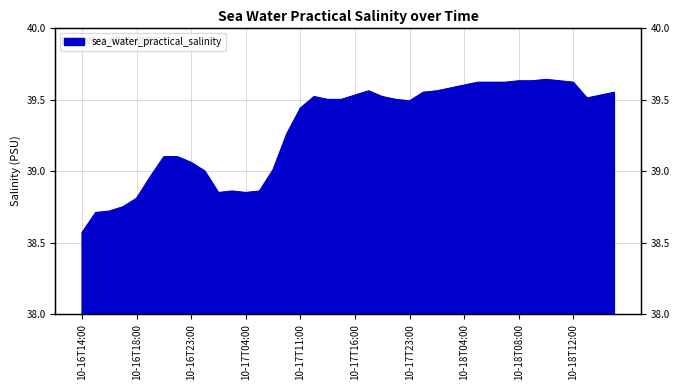

What is the minimum value shown in the chart?

38.6